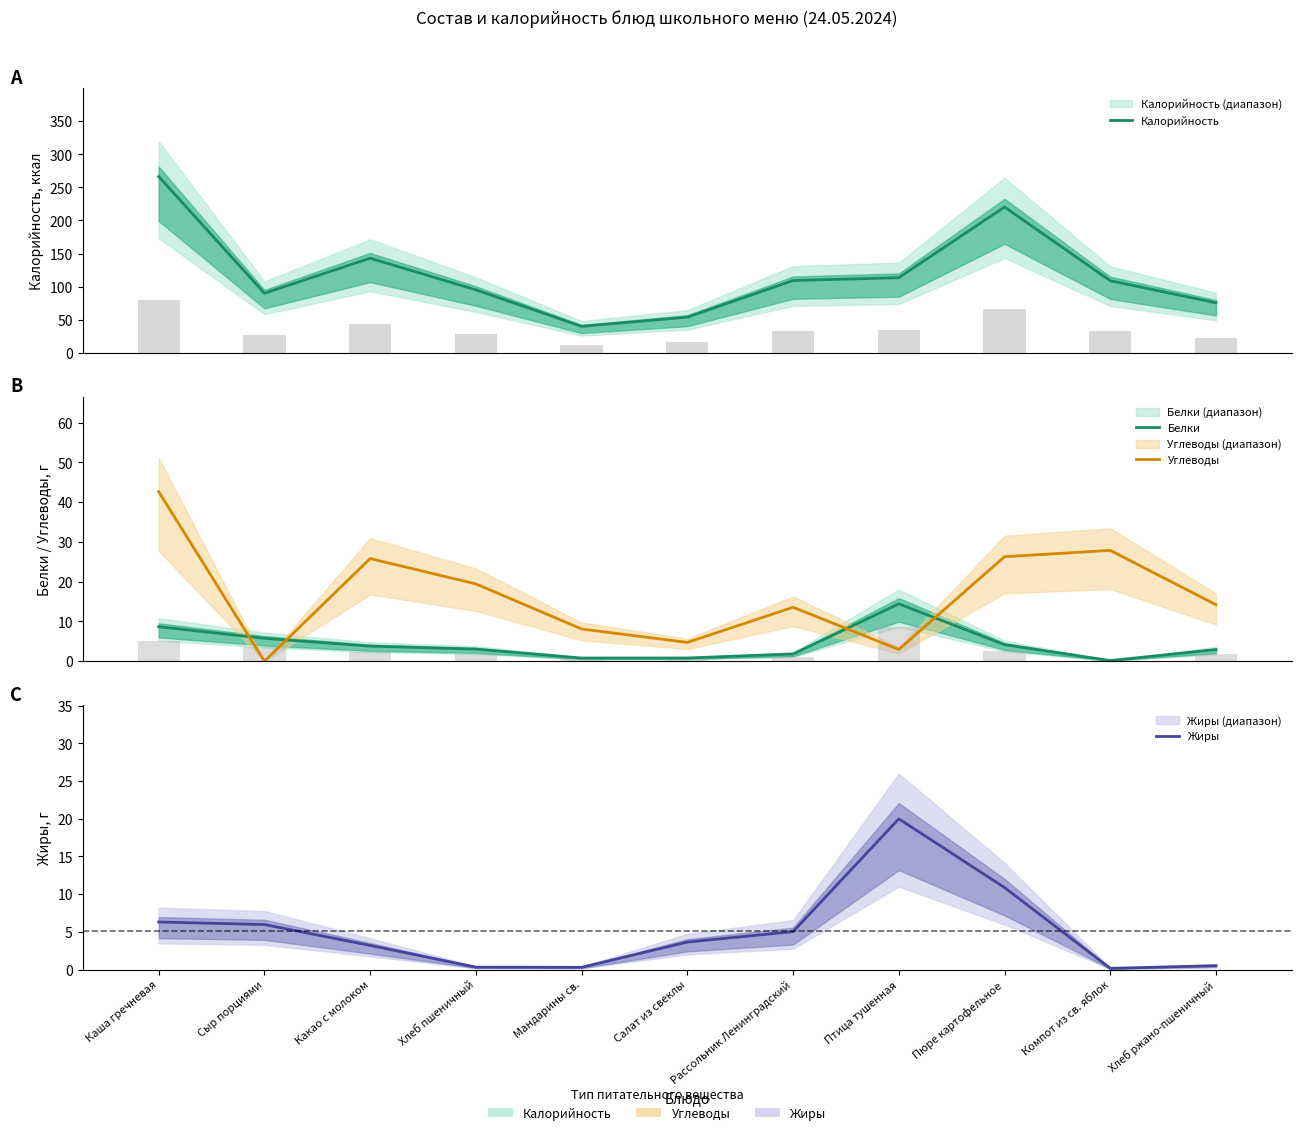

True or false: Калорийность has a value of 220.4 at Пюре картофельное.

True